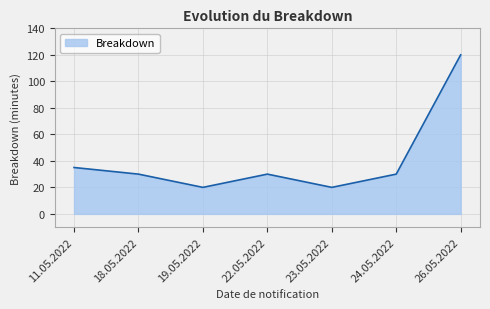

What position from the right is 24.05.2022?

2